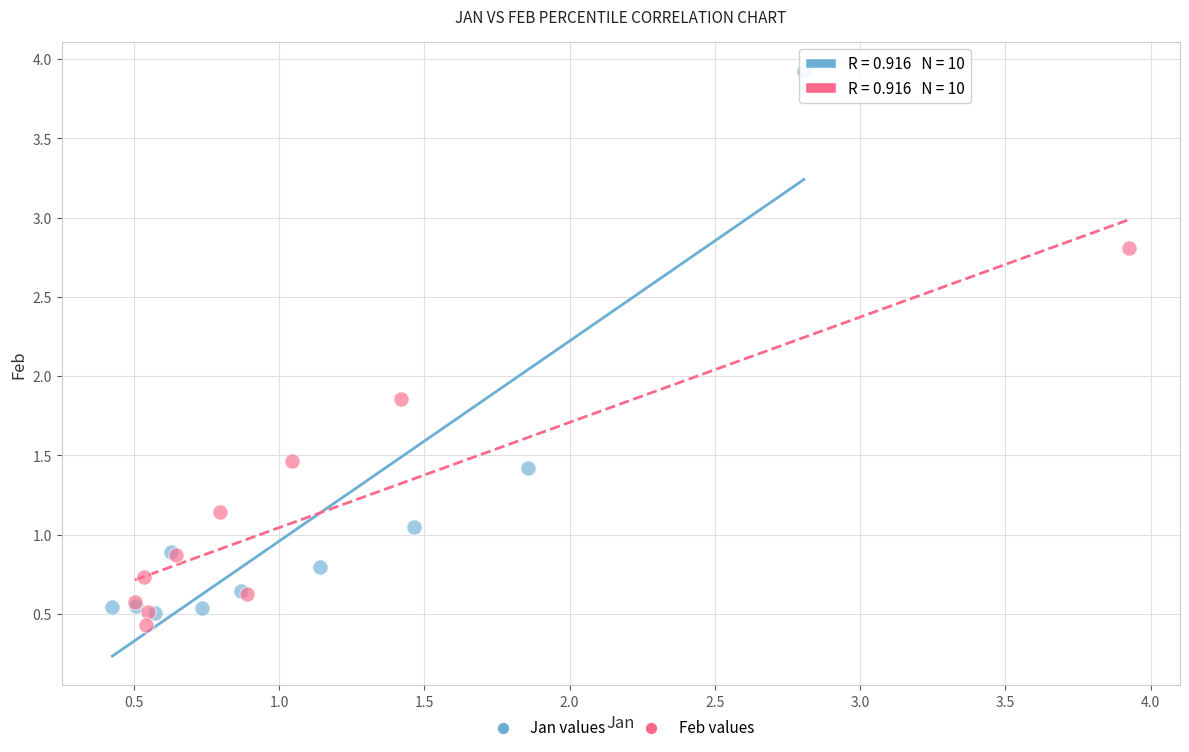

Which series has the largest Y range (max minus min)?

Jan values